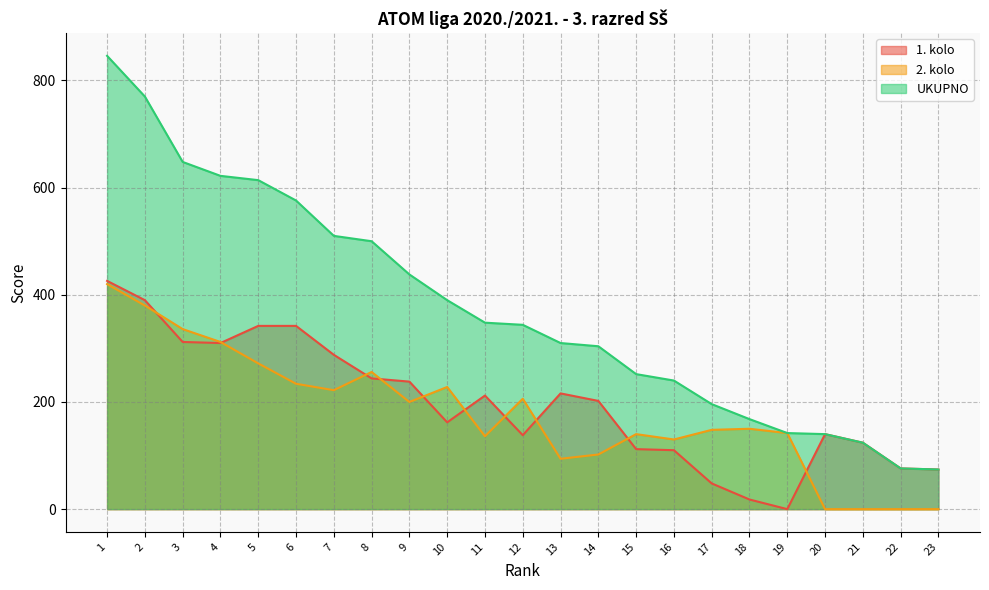

Between 8 and 12, which series saw the biggest shift?

UKUPNO